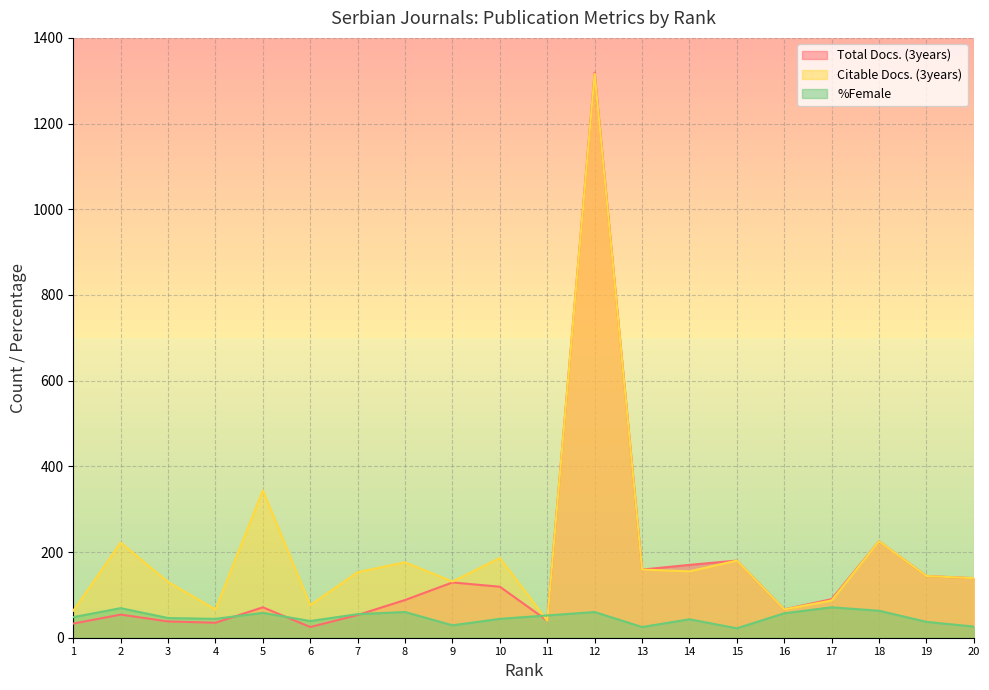

Reading left to right, transcribe all the data shown in this chart.

Total Docs. (3years): 33	54	38	35	71	25	53	88	129	119	40	1319	159	170	180	66	90	225	144	139
Citable Docs. (3years): 63	222	130	66	344	76	153	176	131	186	40	1316	159	155	180	66	87	225	144	139
%Female: 48	69	46	44	58	39	55	60	29	44	52	60	25	43	22	57	71	63	37	26